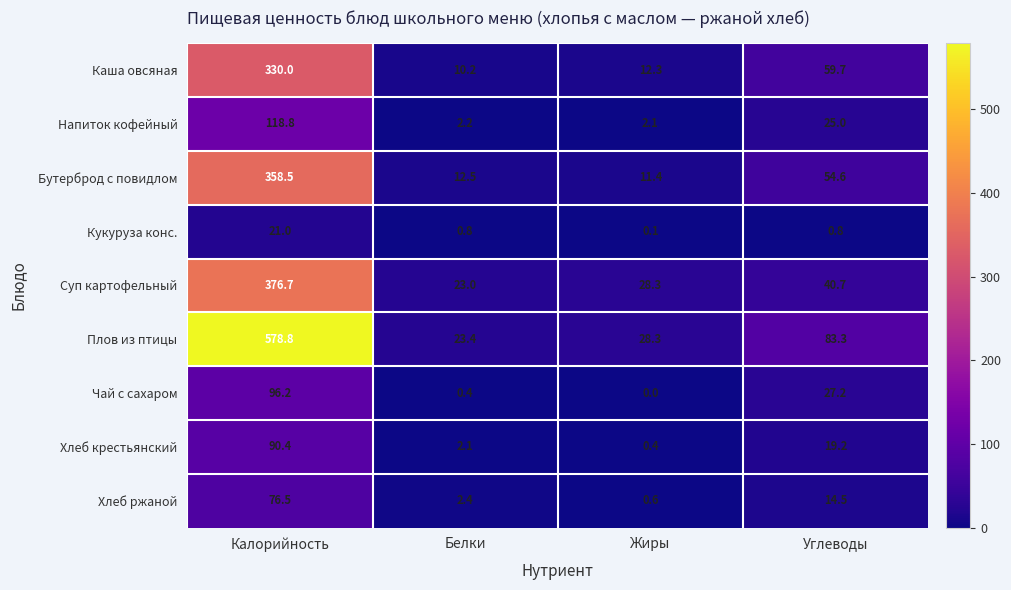

Which series has the widest spread of values?

Плов из птицы